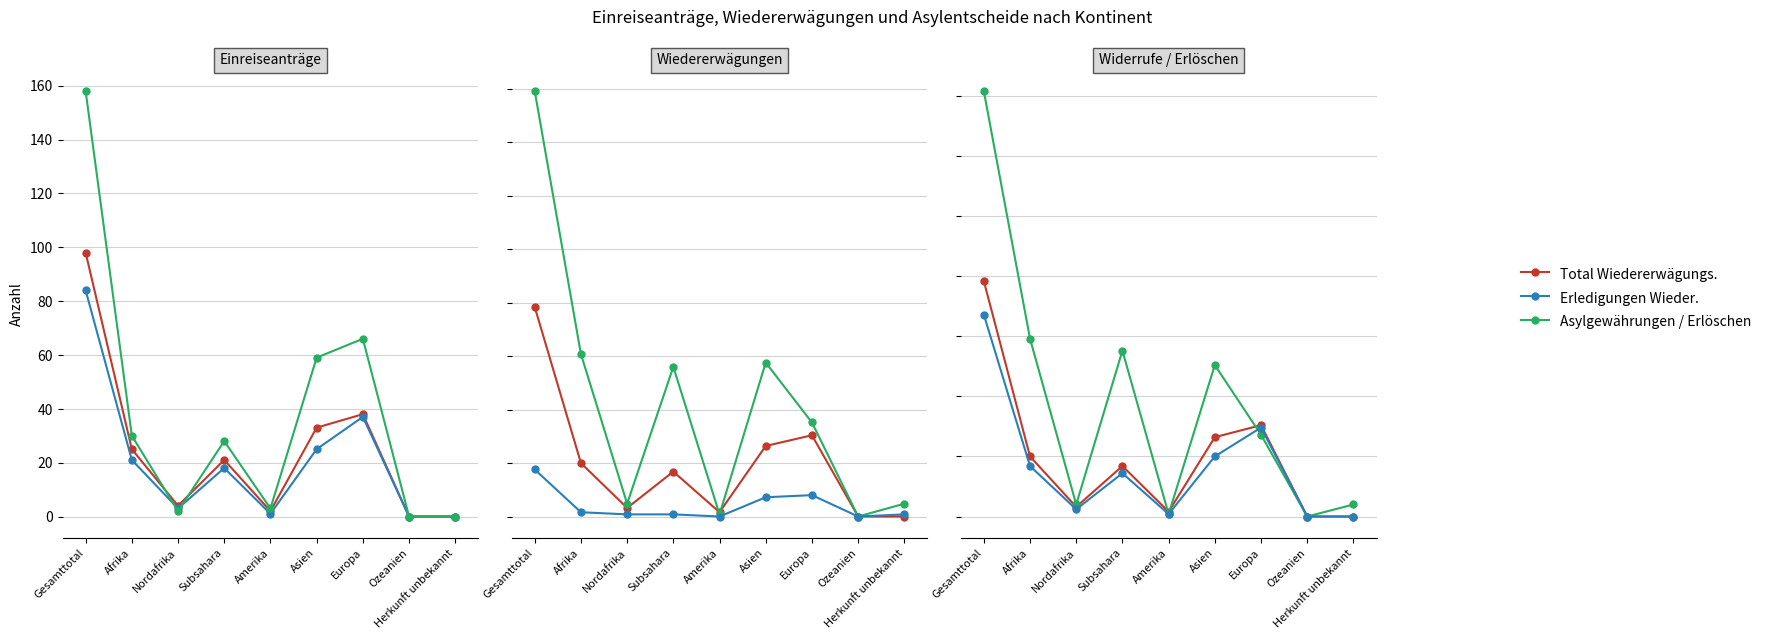

How many values in Asylgewährungen (col_2) are above zero?

7